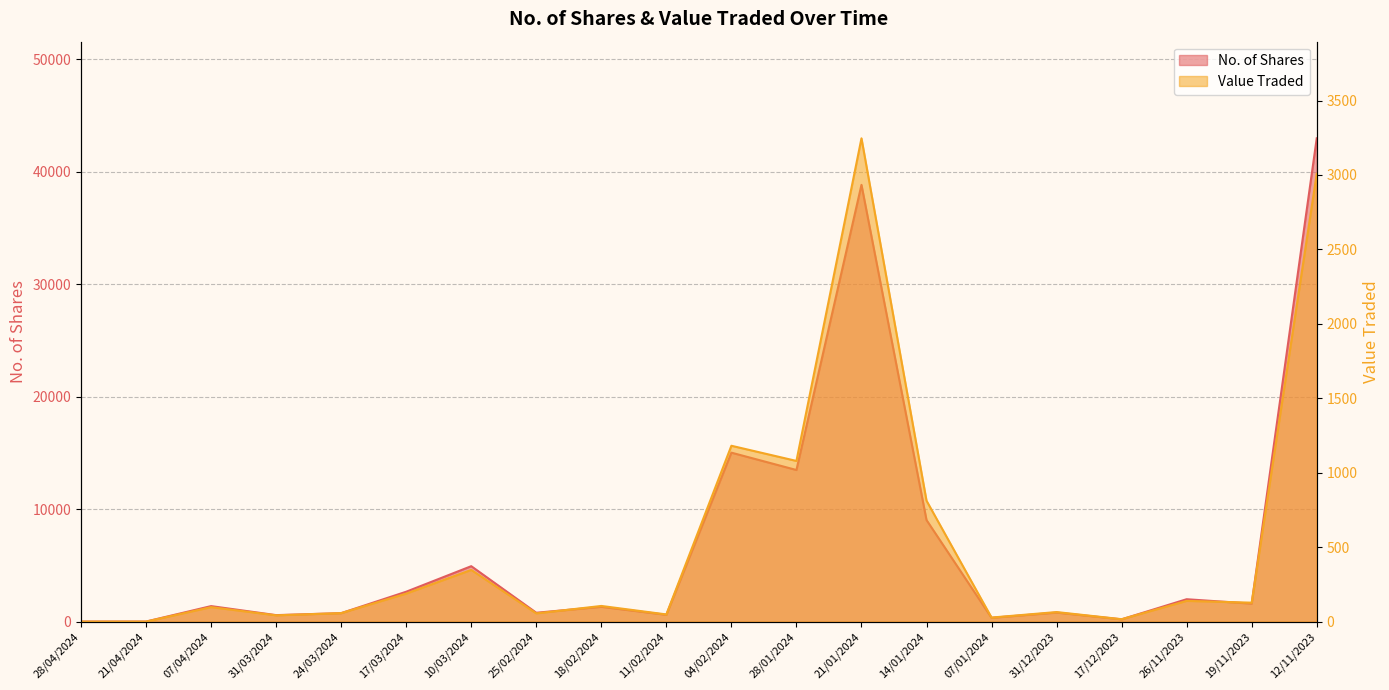

Where does the No. of Shares series first go above 1376?

17/03/2024